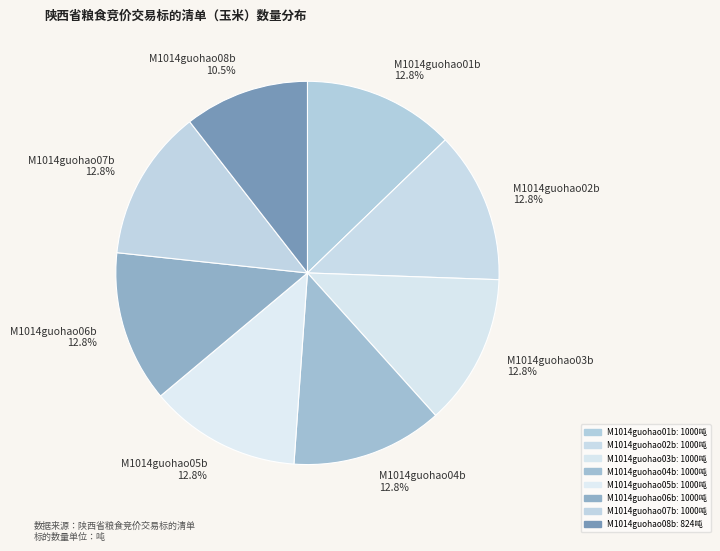

The M1014guohao08b slice represents 11% of the pie. True or false?

True